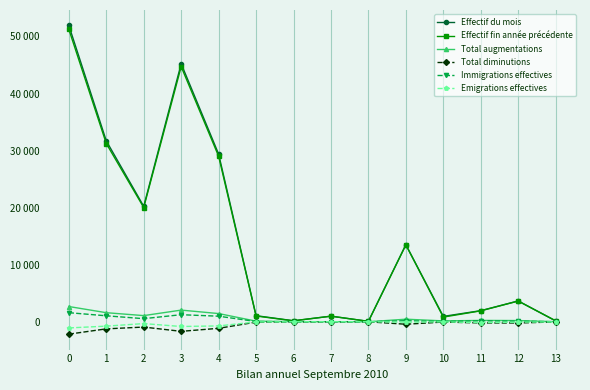

What is the spread (max minus min) of values at 3?

46897